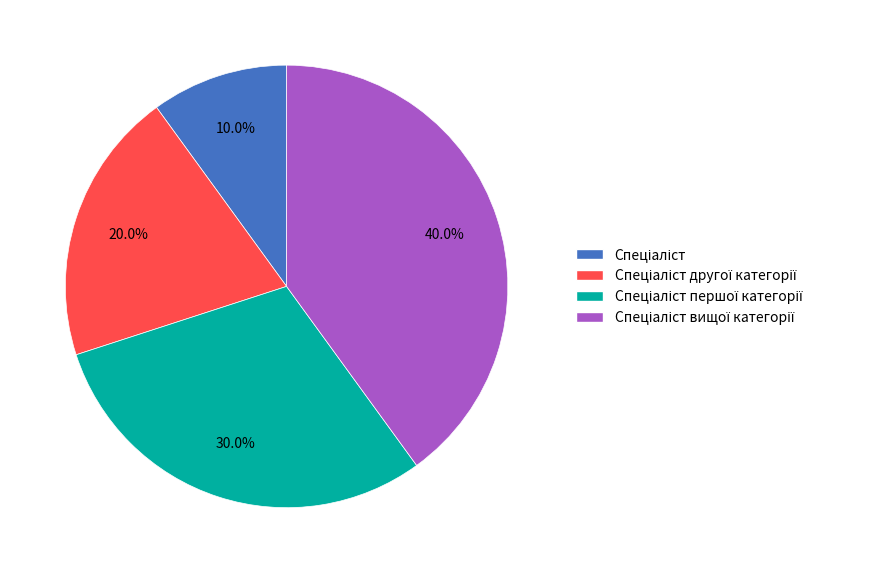

Count the number of slices in the pie.

4